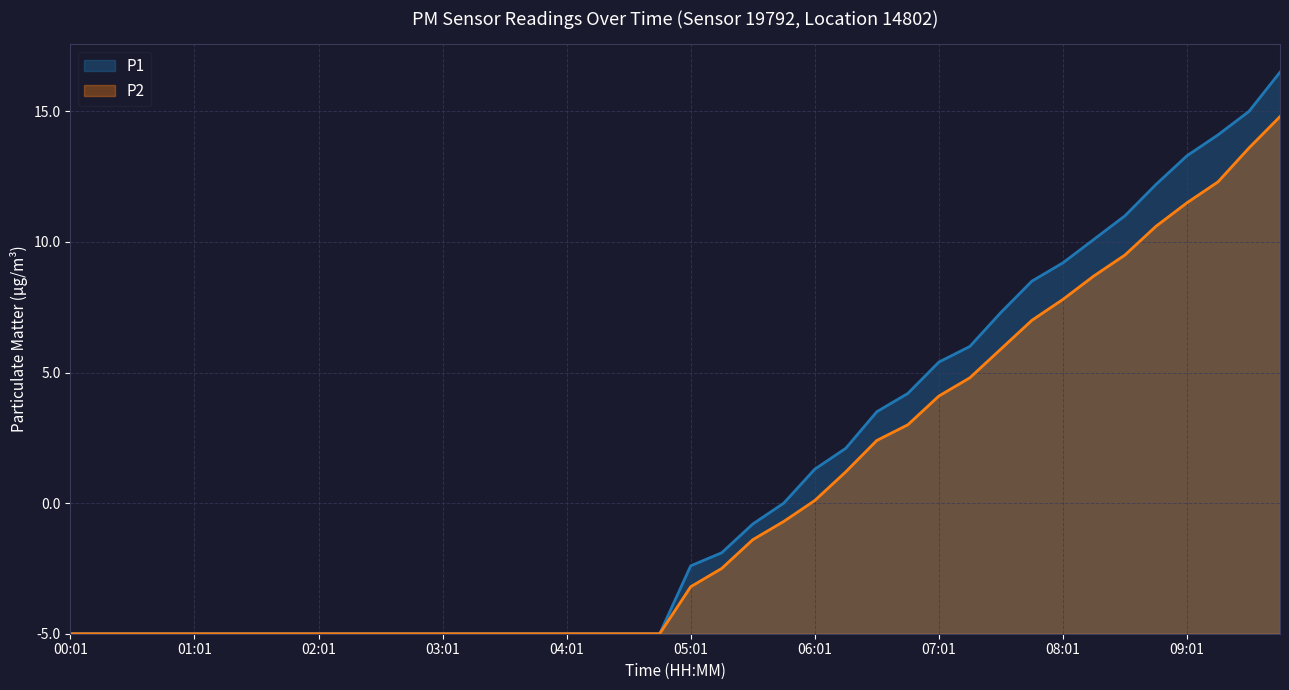

Which has a higher value, 07:01 or 01:16?

07:01